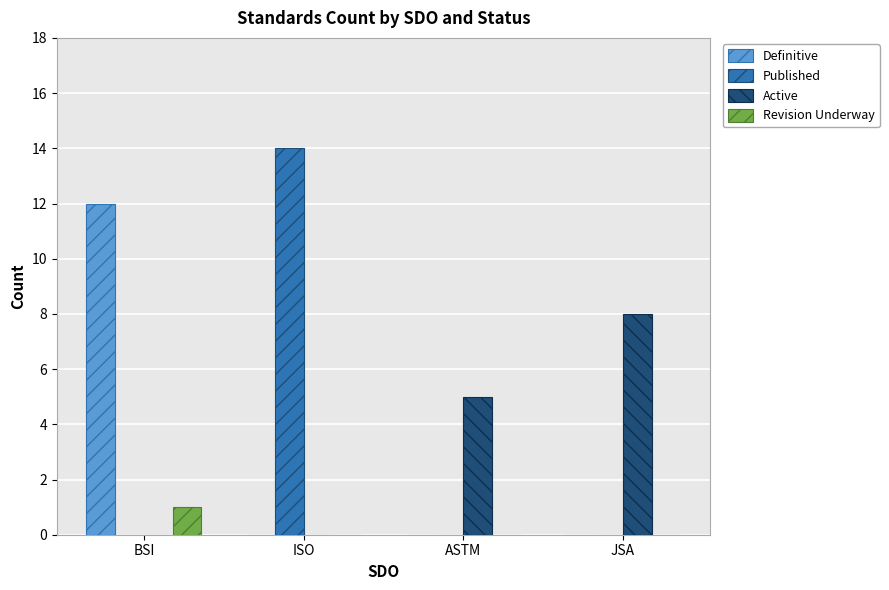

How many groups of bars are there?

4